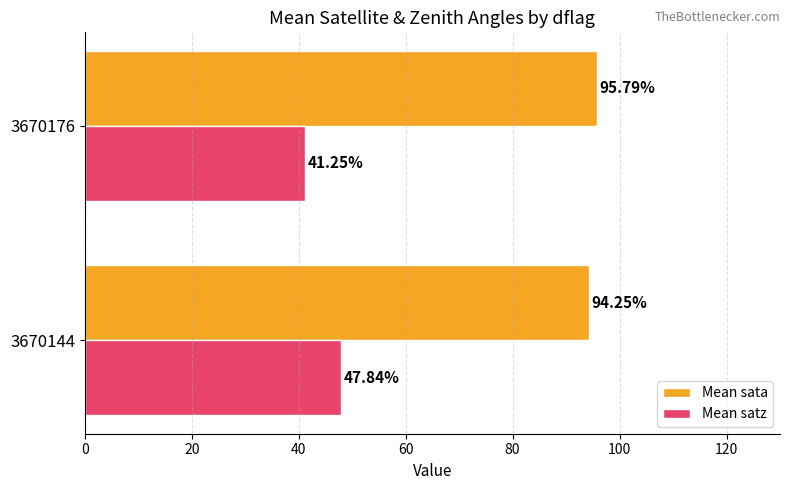

What is the average value of the Mean sata series?

95.0